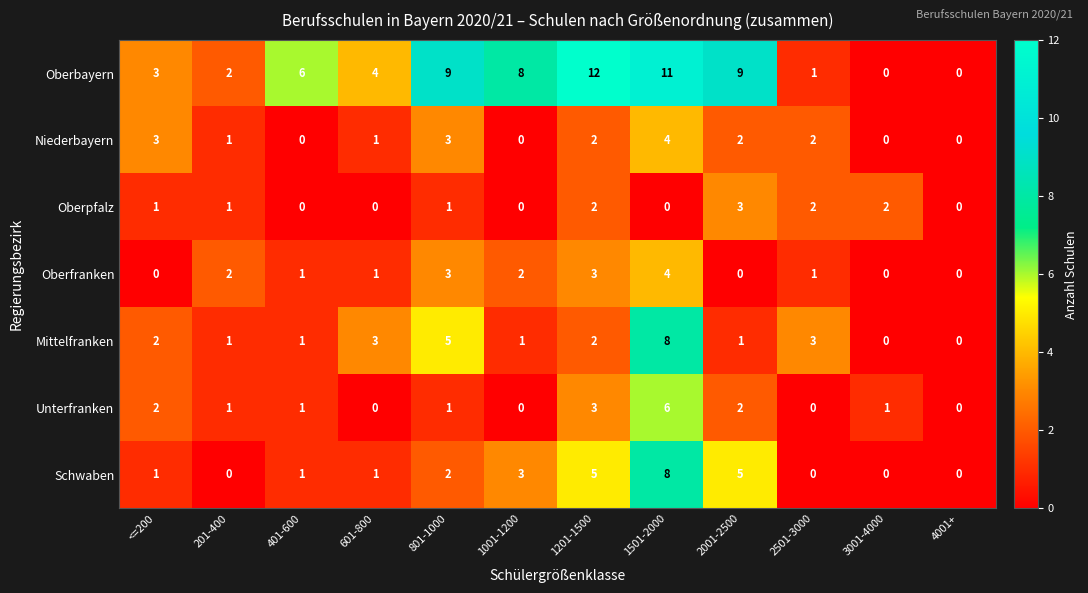

Which series has the widest spread of values?

Oberbayern